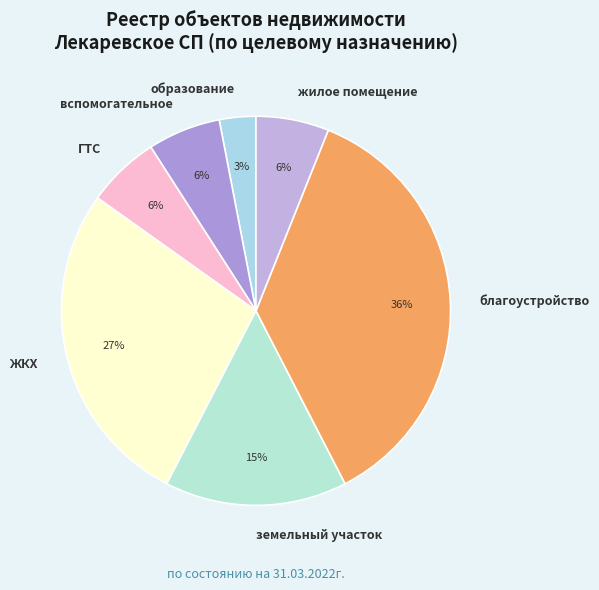

Is it true that вспомогательное is 6% of the pie?

True